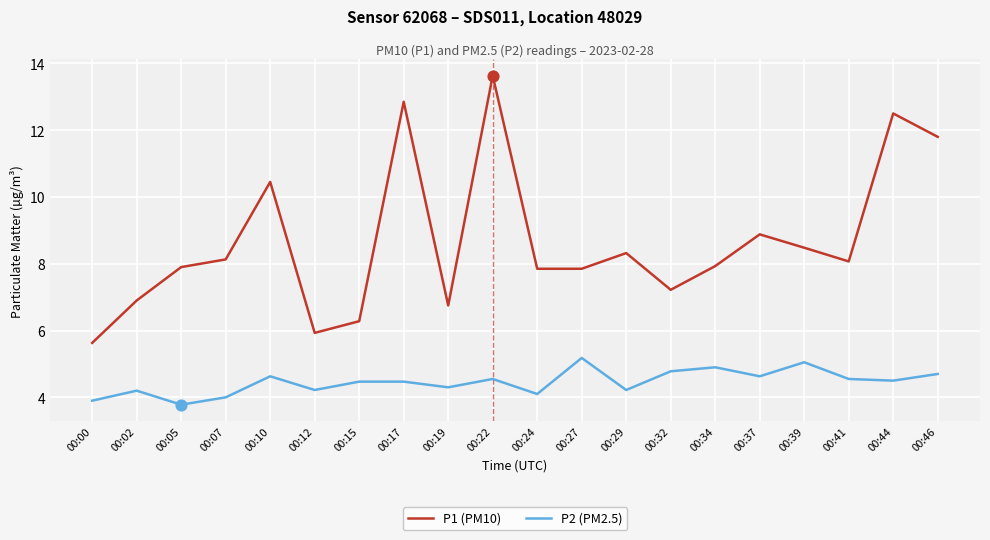

Which series has the largest total across all categories?

P1 (PM10)